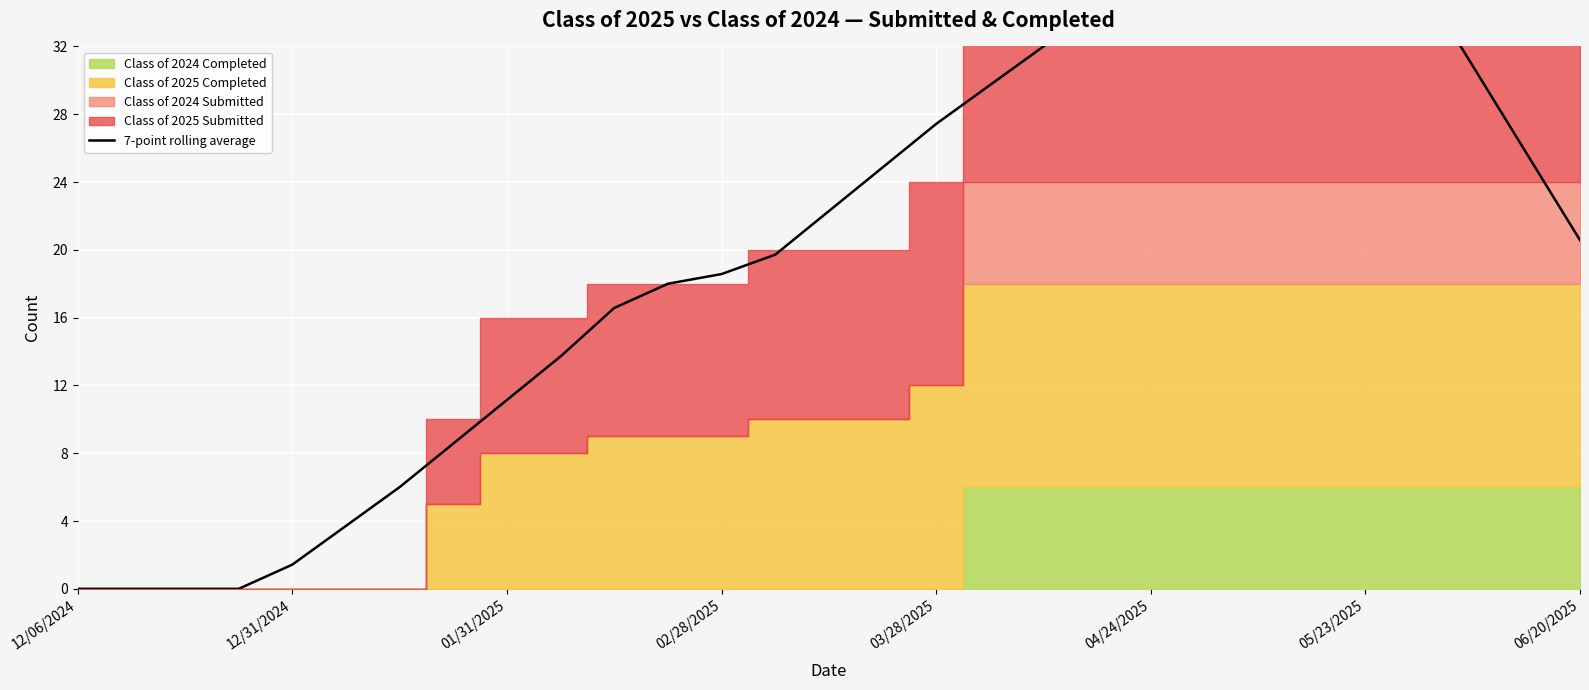

What is the label of the 3rd point from the left?

01/31/2025